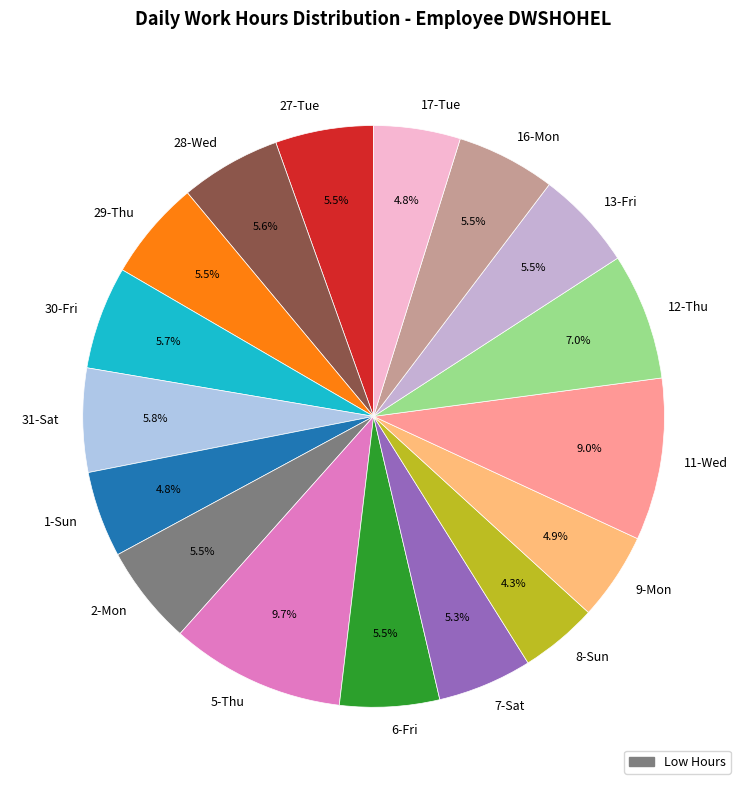

Is 6-Fri the majority of the pie?

No